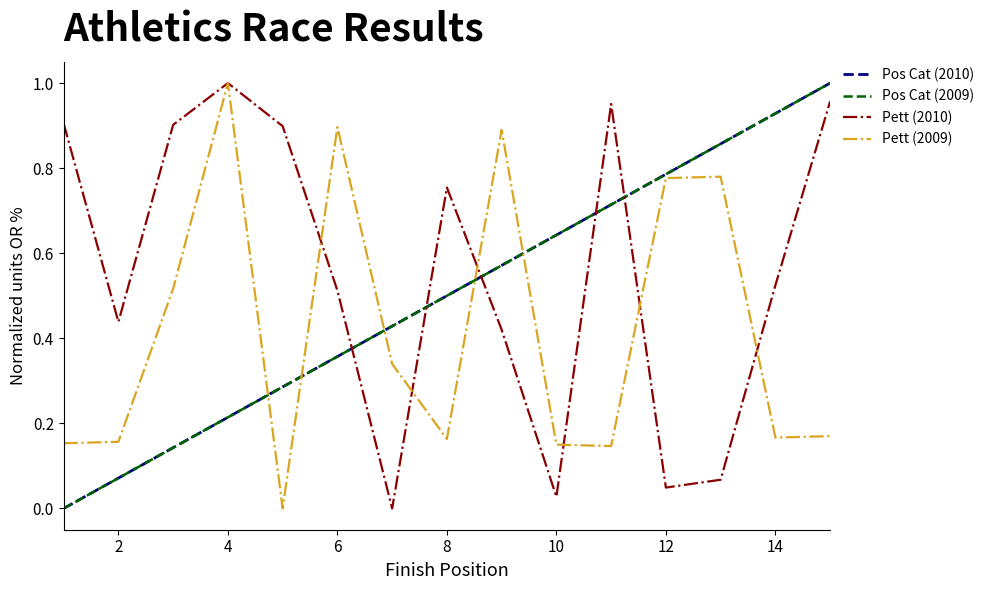

Does the chart display data point markers on the line(s)?

No